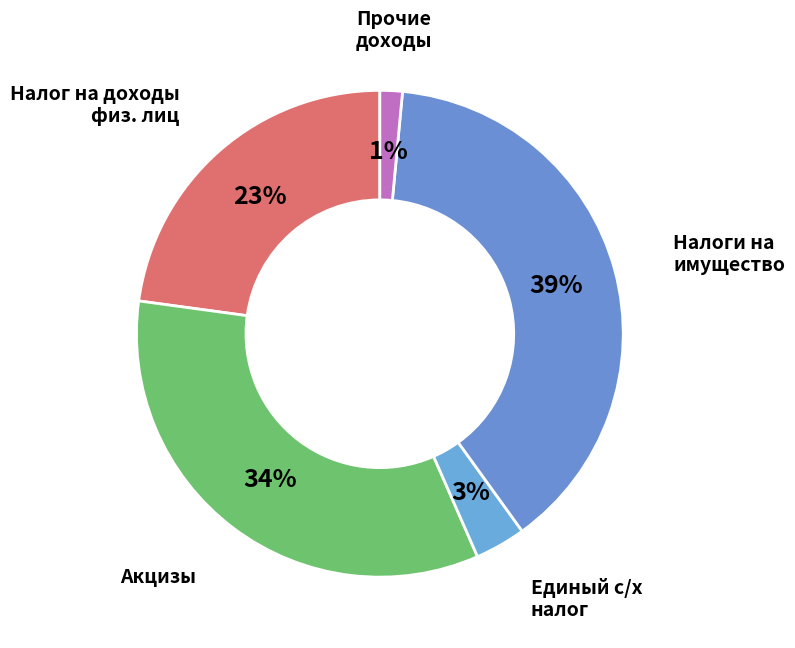

How many slices are in this pie chart?

5